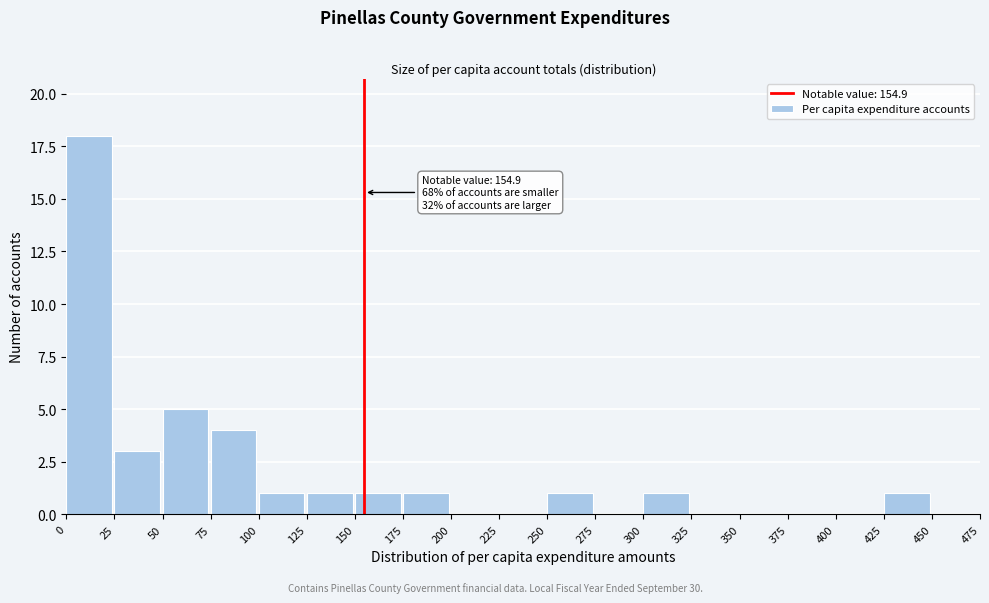

Over which range of the x-axis is the bar tallest?

0 to 25